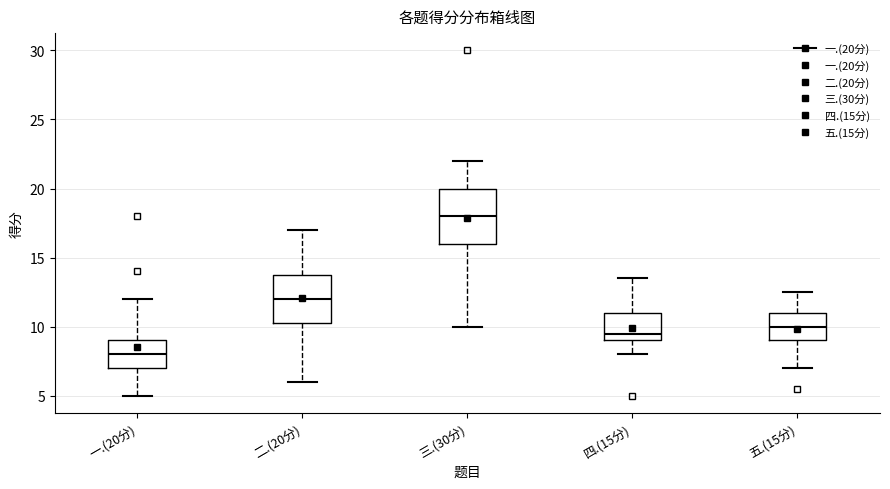

Where does the lower whisker of the box for 四.(15分) end on the y-axis? The values are not printed on the chart, so give them approximately, as read against the axis.

8.0